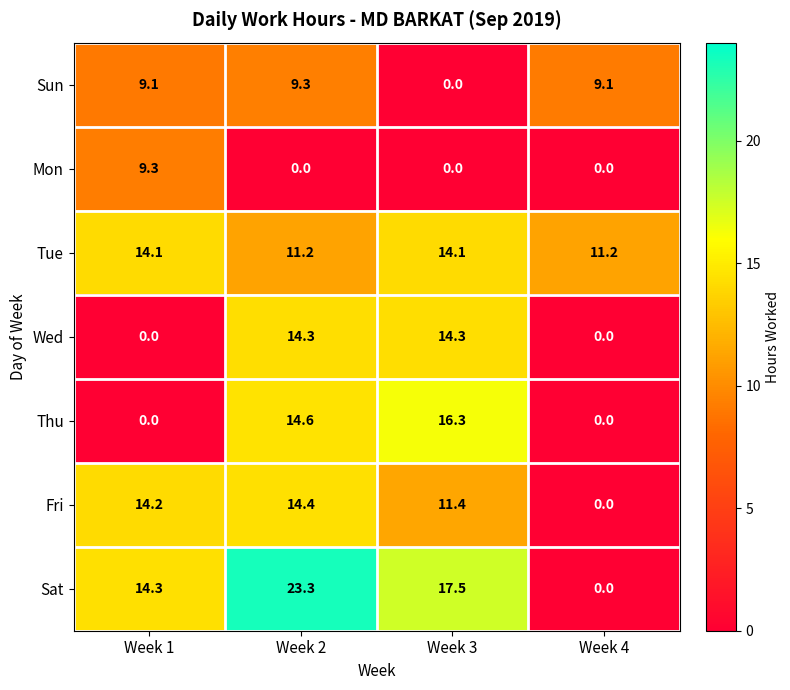

Reading left to right, extract all data points from this chart.

Sun: 9.1	9.3	0.0	9.1
Mon: 9.3	0.0	0.0	0.0
Tue: 14.1	11.2	14.1	11.2
Wed: 0.0	14.3	14.3	0.0
Thu: 0.0	14.6	16.3	0.0
Fri: 14.2	14.4	11.4	0.0
Sat: 14.3	23.3	17.5	0.0